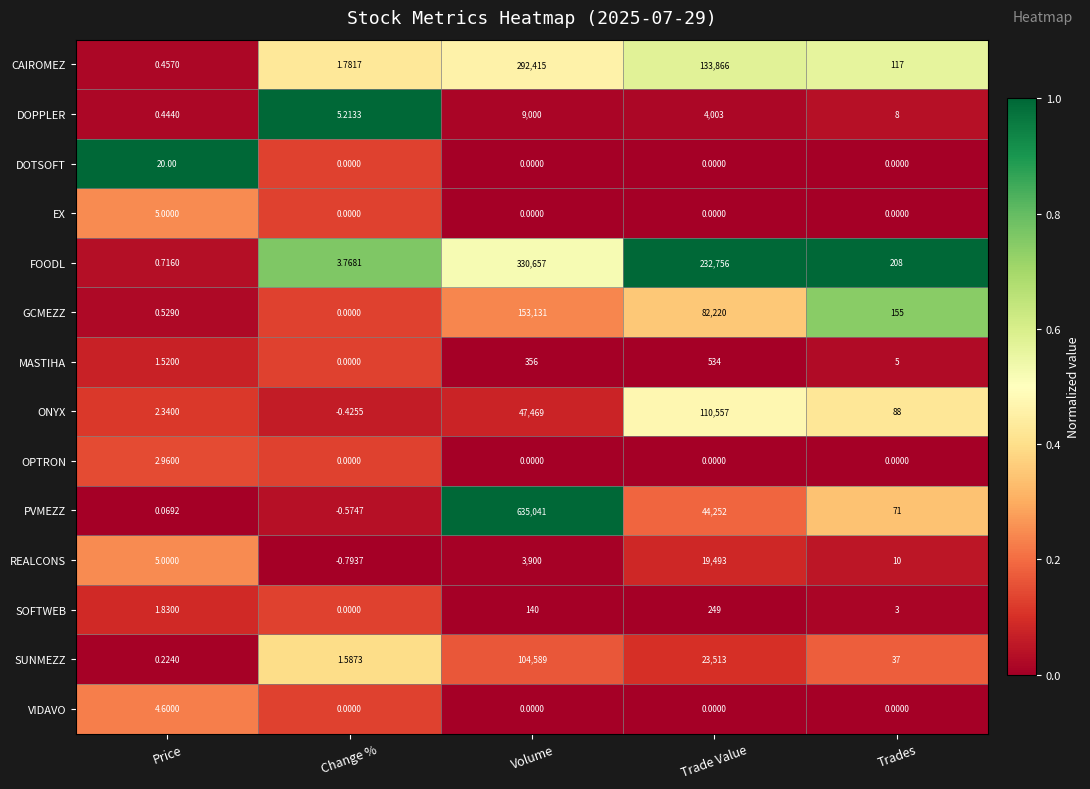

List the series in order of their peak value, highest first.

PVMEZZ, FOODL, CAIROMEZ, GCMEZZ, ONYX, SUNMEZZ, REALCONS, DOPPLER, MASTIHA, SOFTWEB, DOTSOFT, EX, VIDAVO, OPTRON